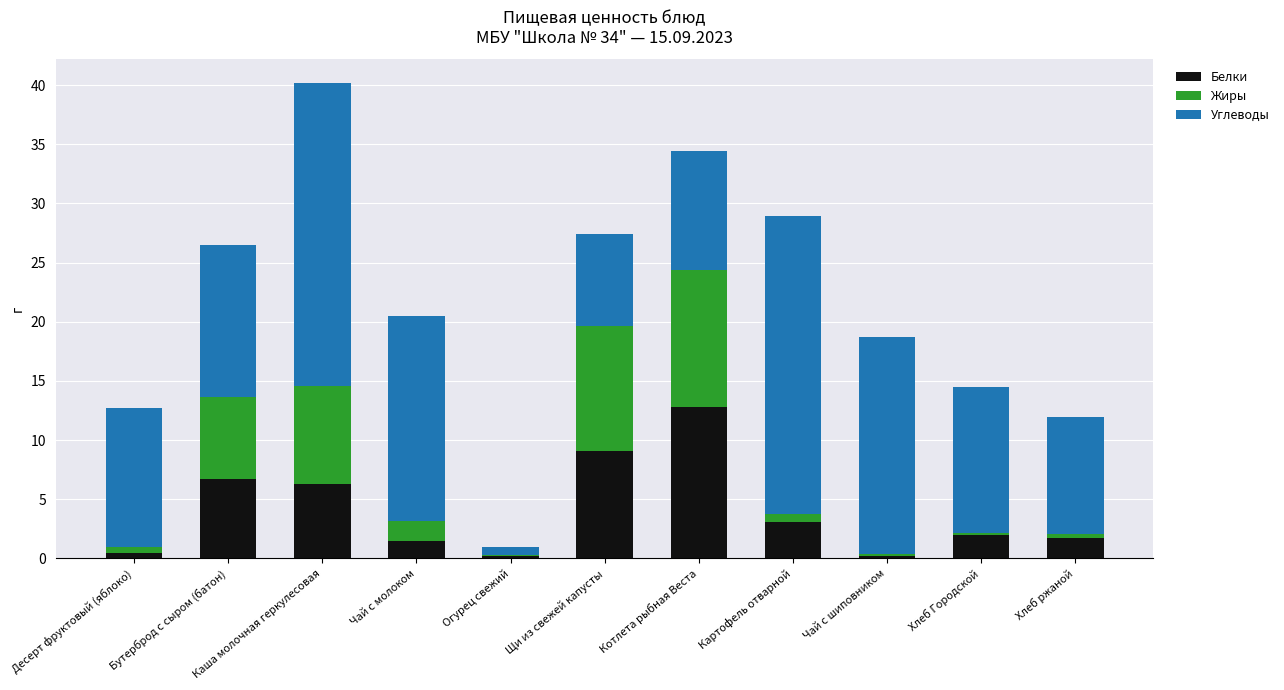

At which category is the sum across all series the highest?

Каша молочная геркулесовая